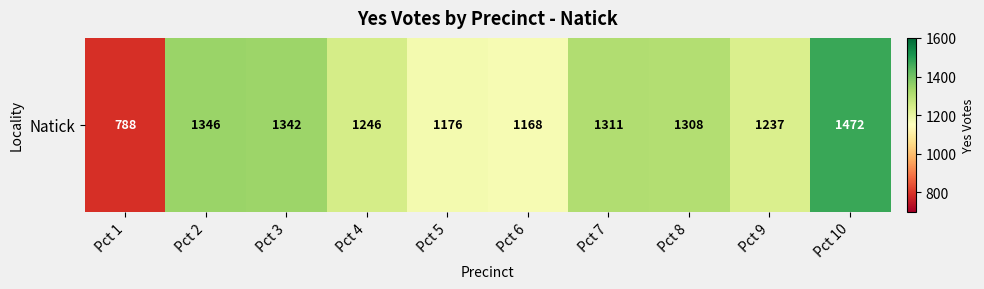

What is the change in value from Pct 5 to Pct 10?

+296